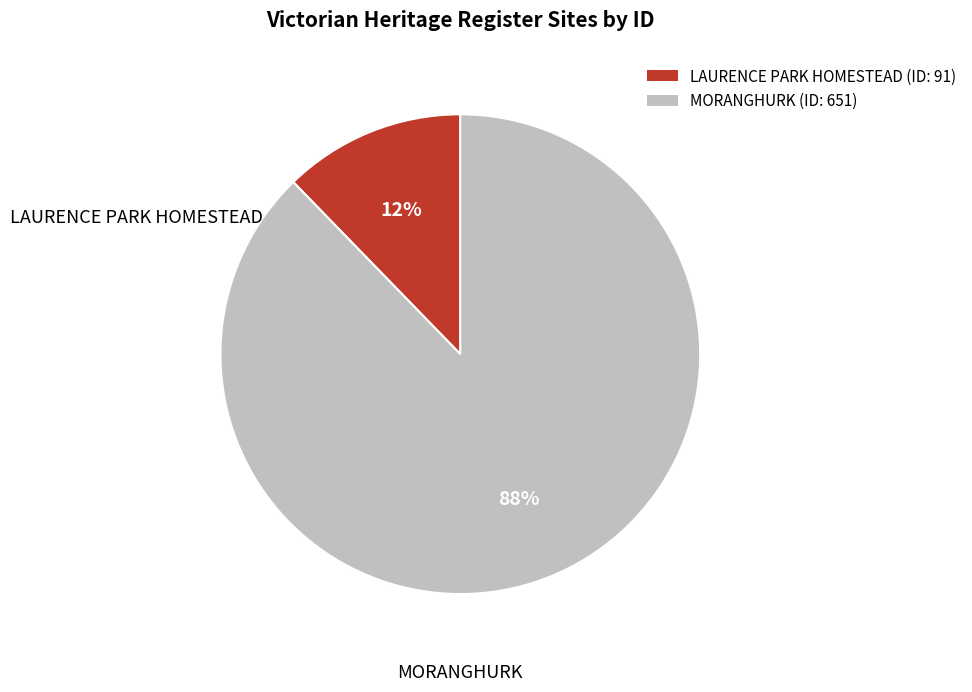

Count the number of slices in the pie.

2